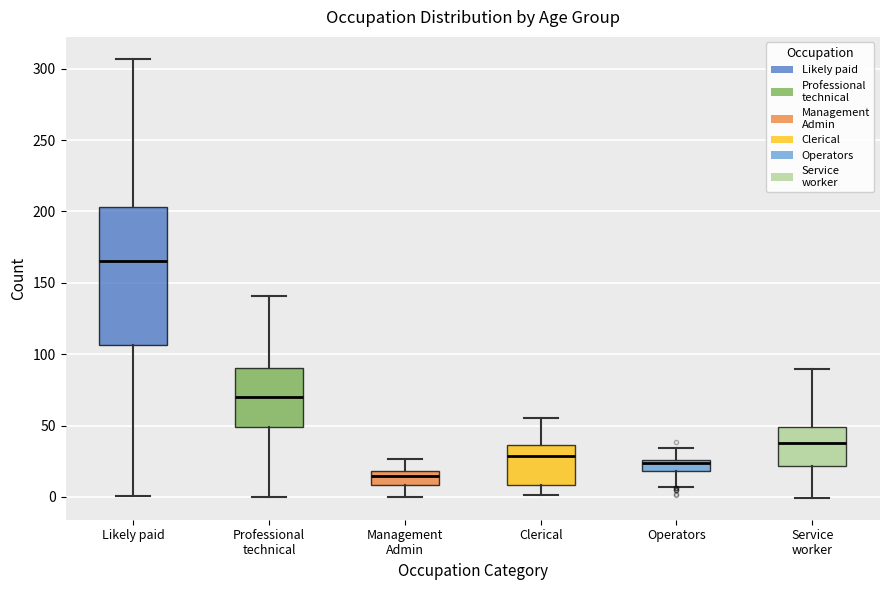

Where is the lower edge of the box for Operators on the y-axis? The values are not printed on the chart, so give them approximately, as read against the axis.

20